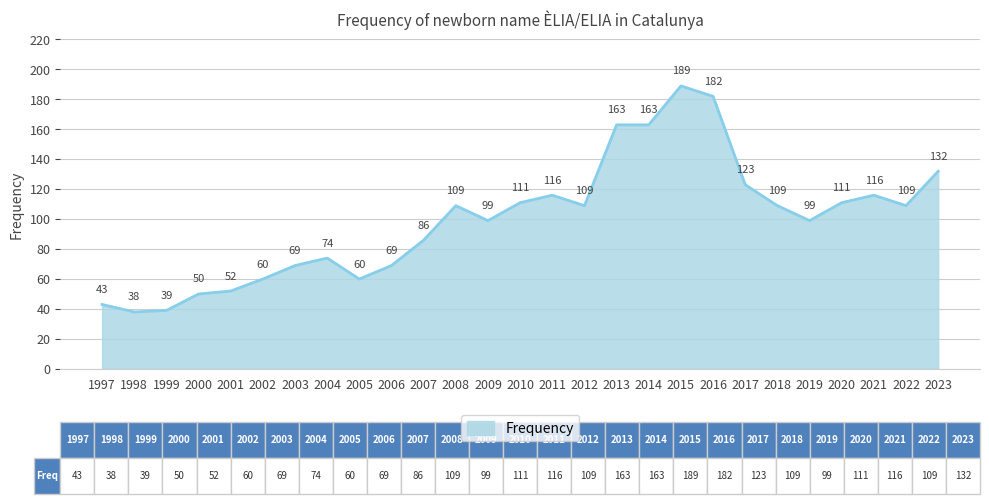

What is the average value?

99